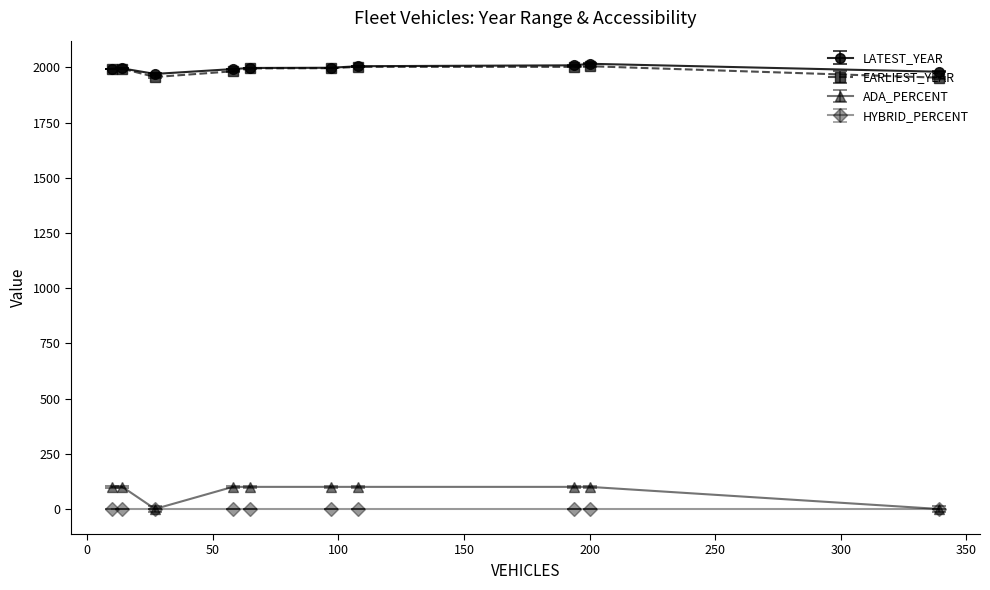

Does the chart have visible grid lines?

No